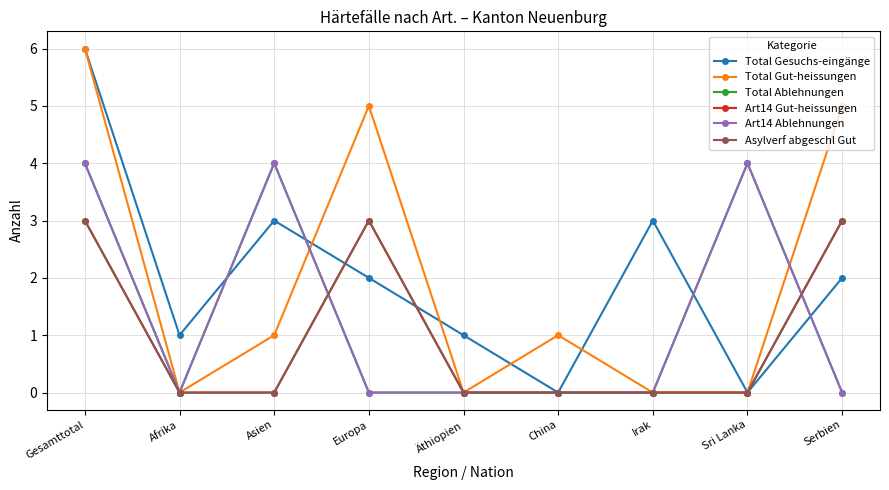

What is the total value across all series at Serbien?

13